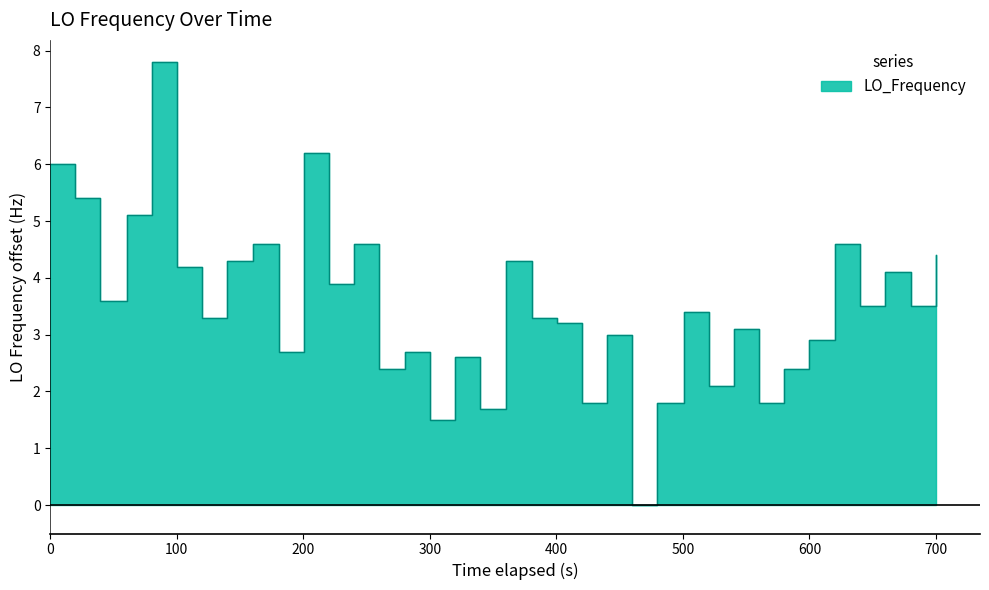

What is the difference between the maximum and minimum values?

7.8